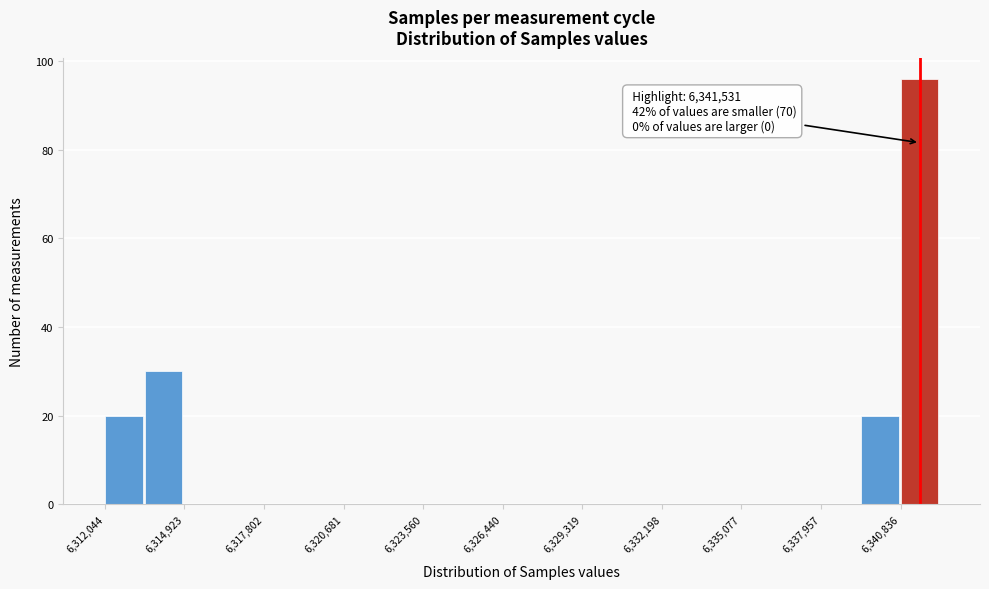

Around what value on the x-axis is the tallest bar? Give the approximate position of its centre, as read against the axis.

6341500